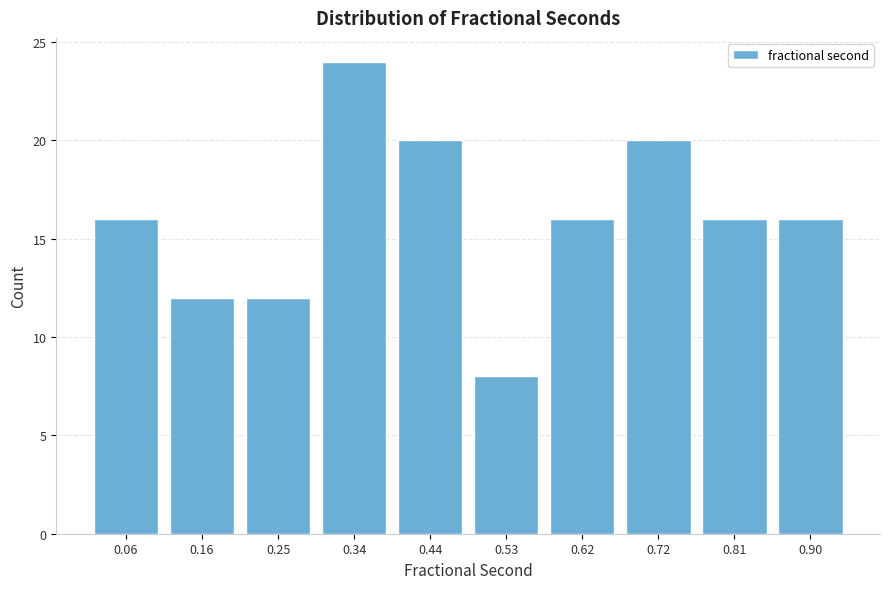

Reading right to left, what are all the values shown in this chart?

0.90=16	0.81=16	0.72=20	0.62=16	0.53=8	0.44=20	0.34=24	0.25=12	0.16=12	0.06=16